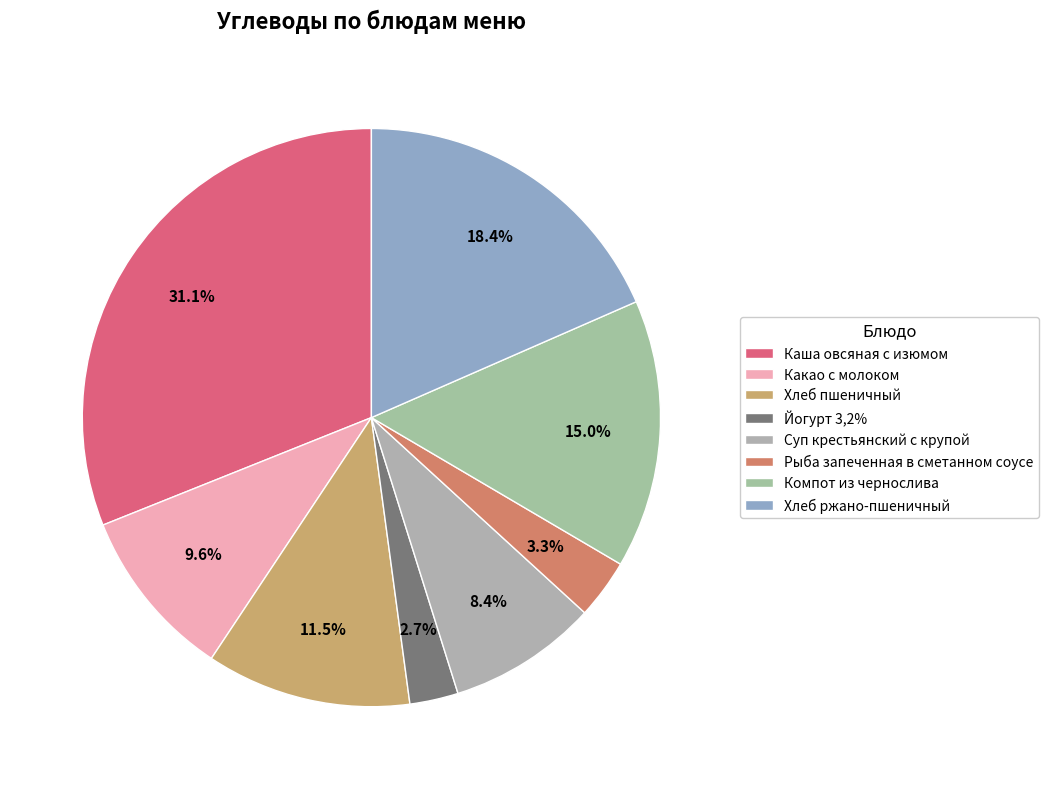

To the nearest percent, what is the difference between the Какао с молоком and Суп крестьянский с крупой slice percentages?

1%